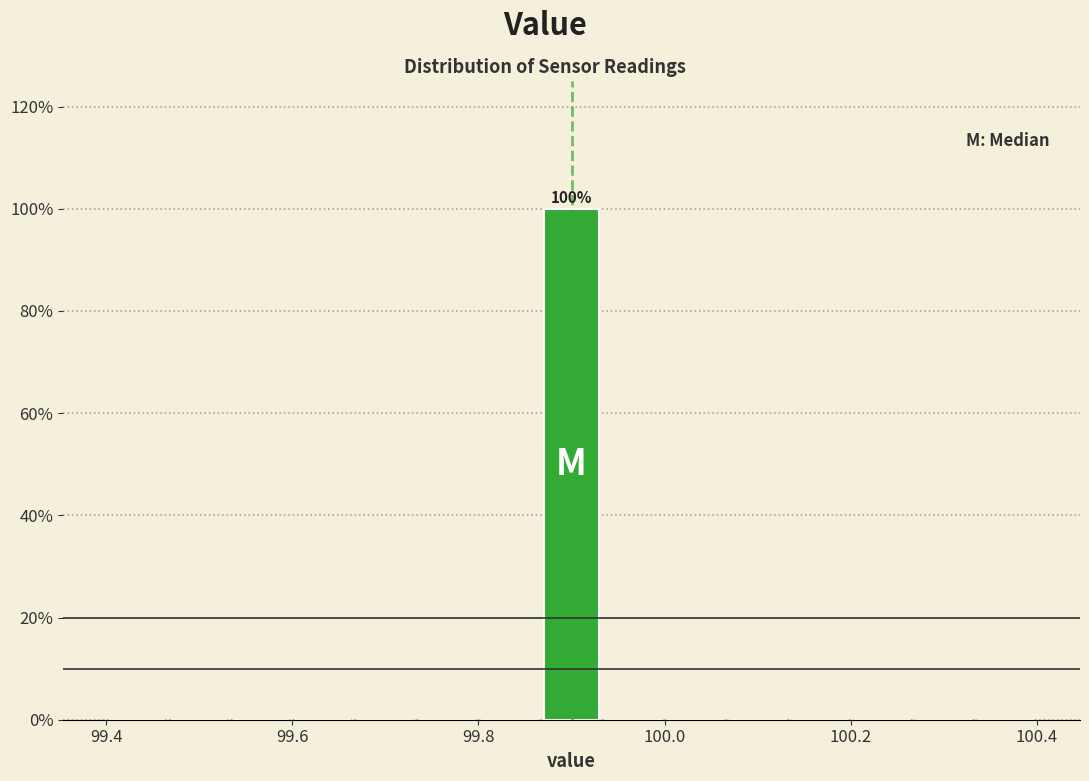

Read against the x-axis, roughly where is the centre of the tallest bar?

99.90